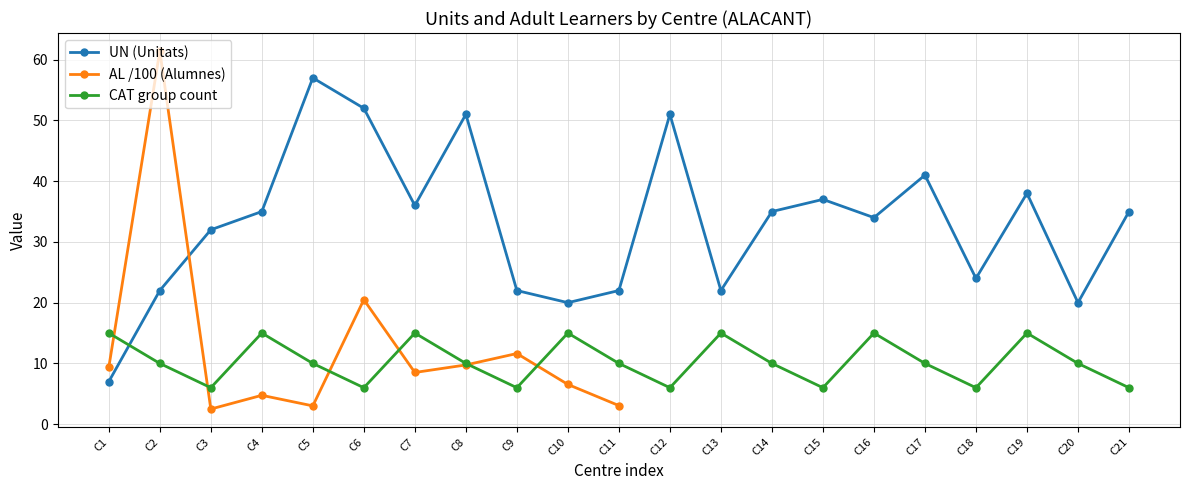

What is the value of the 7th point from the left?

8.5